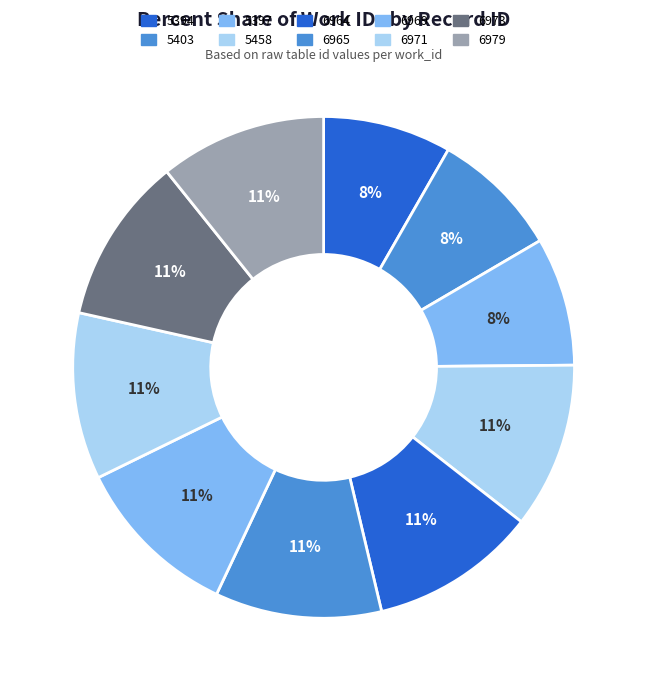

Does any single category account for the majority?

No